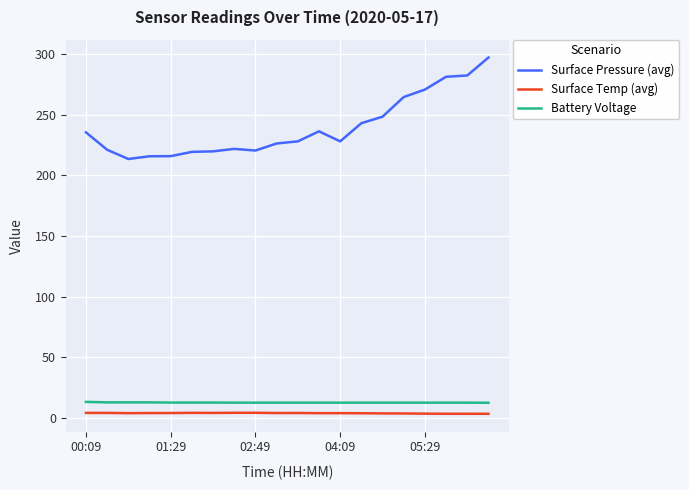

Which series has the largest range (max minus min)?

Surface Pressure (avg)